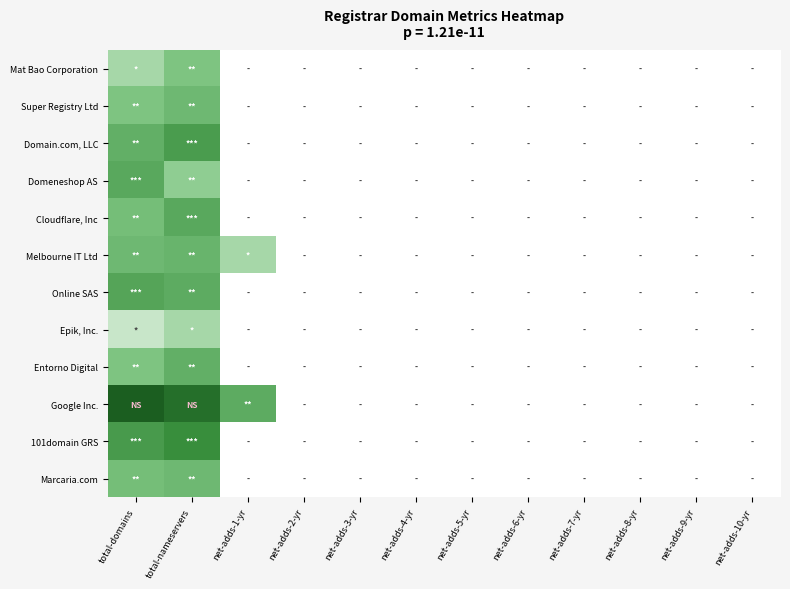

Reading right to left, what are all the values shown in this chart?

Mat Bao Corporation: net-adds-10-yr=0.0	net-adds-9-yr=0.0	net-adds-8-yr=0.0	net-adds-7-yr=0.0	net-adds-6-yr=0.0	net-adds-5-yr=0.0	net-adds-4-yr=0.0	net-adds-3-yr=0.0	net-adds-2-yr=0.0	net-adds-1-yr=0.0	total-nameservers=1.6	total-domains=1.1
Super Registry Ltd: net-adds-10-yr=0.0	net-adds-9-yr=0.0	net-adds-8-yr=0.0	net-adds-7-yr=0.0	net-adds-6-yr=0.0	net-adds-5-yr=0.0	net-adds-4-yr=0.0	net-adds-3-yr=0.0	net-adds-2-yr=0.0	net-adds-1-yr=0.0	total-nameservers=1.9	total-domains=1.6
Domain.com, LLC: net-adds-10-yr=0.0	net-adds-9-yr=0.0	net-adds-8-yr=0.0	net-adds-7-yr=0.0	net-adds-6-yr=0.0	net-adds-5-yr=0.0	net-adds-4-yr=0.0	net-adds-3-yr=0.0	net-adds-2-yr=0.0	net-adds-1-yr=0.0	total-nameservers=2.7	total-domains=2.2
Domeneshop AS: net-adds-10-yr=0.0	net-adds-9-yr=0.0	net-adds-8-yr=0.0	net-adds-7-yr=0.0	net-adds-6-yr=0.0	net-adds-5-yr=0.0	net-adds-4-yr=0.0	net-adds-3-yr=0.0	net-adds-2-yr=0.0	net-adds-1-yr=0.0	total-nameservers=1.4	total-domains=2.4
Cloudflare, Inc: net-adds-10-yr=0.0	net-adds-9-yr=0.0	net-adds-8-yr=0.0	net-adds-7-yr=0.0	net-adds-6-yr=0.0	net-adds-5-yr=0.0	net-adds-4-yr=0.0	net-adds-3-yr=0.0	net-adds-2-yr=0.0	net-adds-1-yr=0.0	total-nameservers=2.4	total-domains=1.8
Melbourne IT Ltd: net-adds-10-yr=0.0	net-adds-9-yr=0.0	net-adds-8-yr=0.0	net-adds-7-yr=0.0	net-adds-6-yr=0.0	net-adds-5-yr=0.0	net-adds-4-yr=0.0	net-adds-3-yr=0.0	net-adds-2-yr=0.0	net-adds-1-yr=1.1	total-nameservers=2.1	total-domains=1.9
Online SAS: net-adds-10-yr=0.0	net-adds-9-yr=0.0	net-adds-8-yr=0.0	net-adds-7-yr=0.0	net-adds-6-yr=0.0	net-adds-5-yr=0.0	net-adds-4-yr=0.0	net-adds-3-yr=0.0	net-adds-2-yr=0.0	net-adds-1-yr=0.0	total-nameservers=2.3	total-domains=2.5
Epik, Inc.: net-adds-10-yr=0.0	net-adds-9-yr=0.0	net-adds-8-yr=0.0	net-adds-7-yr=0.0	net-adds-6-yr=0.0	net-adds-5-yr=0.0	net-adds-4-yr=0.0	net-adds-3-yr=0.0	net-adds-2-yr=0.0	net-adds-1-yr=0.0	total-nameservers=1.1	total-domains=0.7
Entorno Digital: net-adds-10-yr=0.0	net-adds-9-yr=0.0	net-adds-8-yr=0.0	net-adds-7-yr=0.0	net-adds-6-yr=0.0	net-adds-5-yr=0.0	net-adds-4-yr=0.0	net-adds-3-yr=0.0	net-adds-2-yr=0.0	net-adds-1-yr=0.0	total-nameservers=2.2	total-domains=1.6
Google Inc.: net-adds-10-yr=0.0	net-adds-9-yr=0.0	net-adds-8-yr=0.0	net-adds-7-yr=0.0	net-adds-6-yr=0.0	net-adds-5-yr=0.0	net-adds-4-yr=0.0	net-adds-3-yr=0.0	net-adds-2-yr=0.0	net-adds-1-yr=2.3	total-nameservers=4.1	total-domains=4.7
101domain GRS: net-adds-10-yr=0.0	net-adds-9-yr=0.0	net-adds-8-yr=0.0	net-adds-7-yr=0.0	net-adds-6-yr=0.0	net-adds-5-yr=0.0	net-adds-4-yr=0.0	net-adds-3-yr=0.0	net-adds-2-yr=0.0	net-adds-1-yr=0.0	total-nameservers=3.1	total-domains=2.8
Marcaria.com: net-adds-10-yr=0.0	net-adds-9-yr=0.0	net-adds-8-yr=0.0	net-adds-7-yr=0.0	net-adds-6-yr=0.0	net-adds-5-yr=0.0	net-adds-4-yr=0.0	net-adds-3-yr=0.0	net-adds-2-yr=0.0	net-adds-1-yr=0.0	total-nameservers=1.9	total-domains=1.8